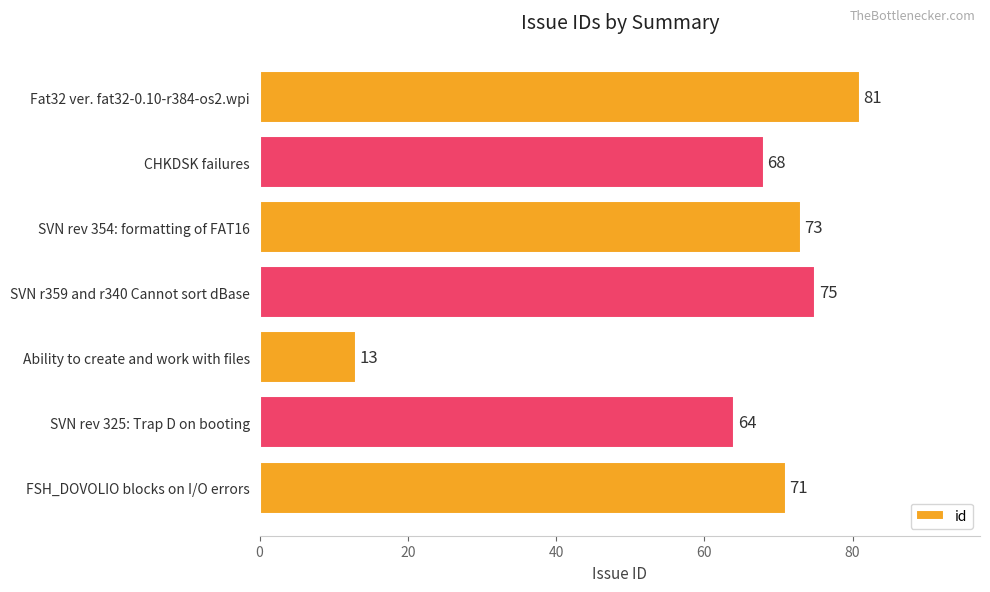

How many categories are shown in the chart?

7